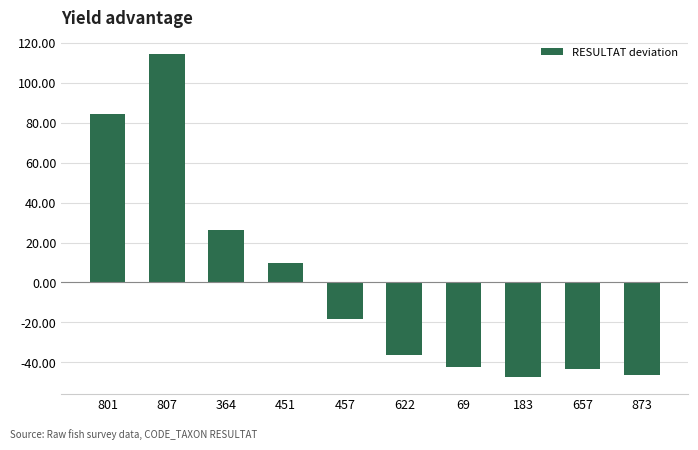

The value at 801 is 84.5. True or false?

True